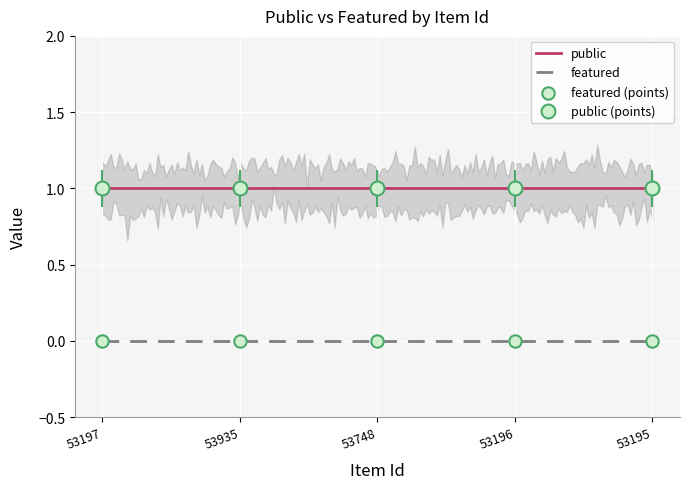

At which category is the sum across all series the highest?

53197